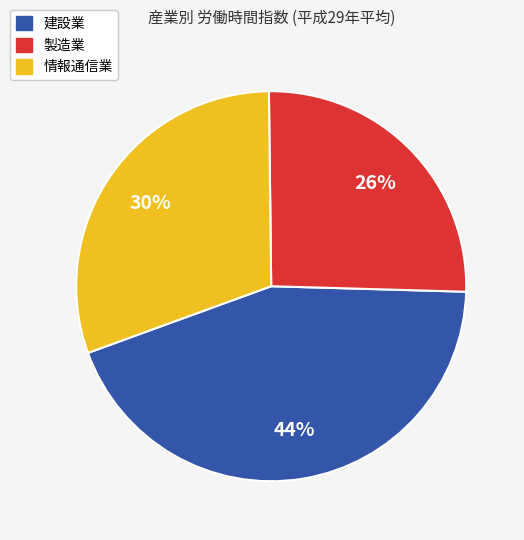

What is the ratio of the value at 情報通信業 to the value at 製造業?

1.2